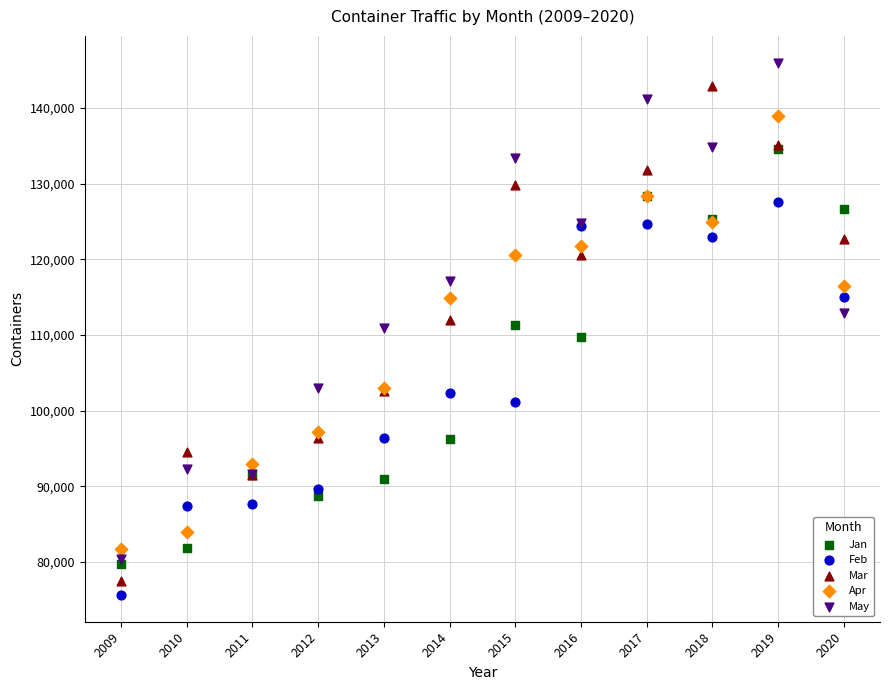

In the Jan series, what Y value is closest to 107156?

109767